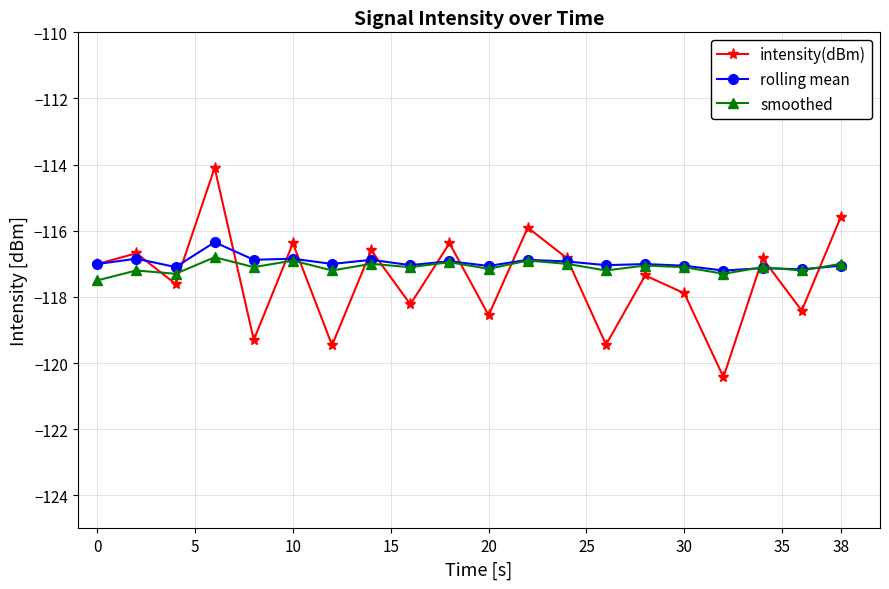

Which series ends up on top after the final intersection of intensity(dBm) and smoothed?

intensity(dBm)